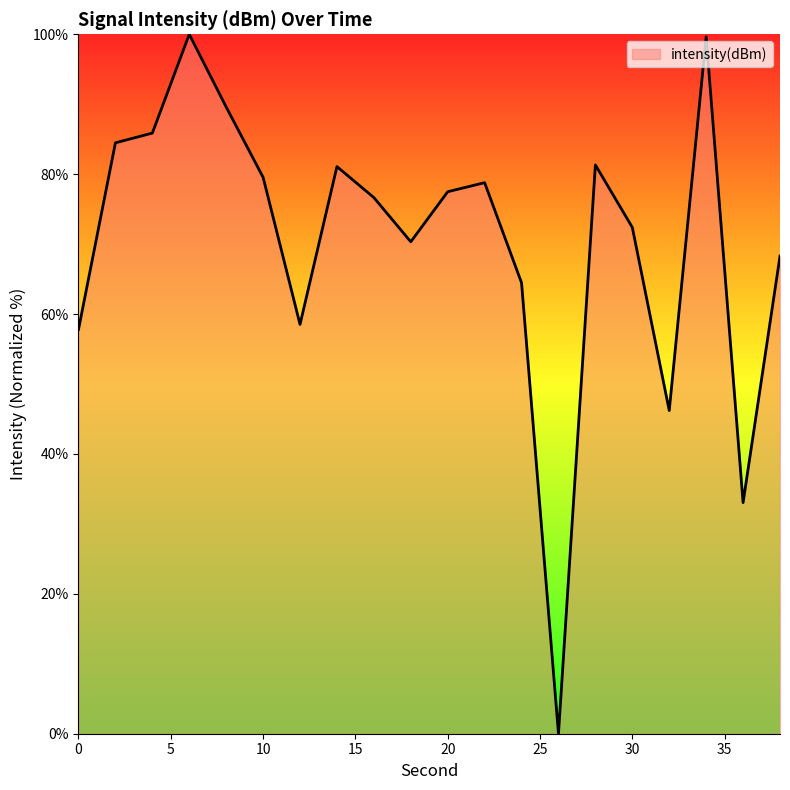

What is the greatest value displayed?

100.0